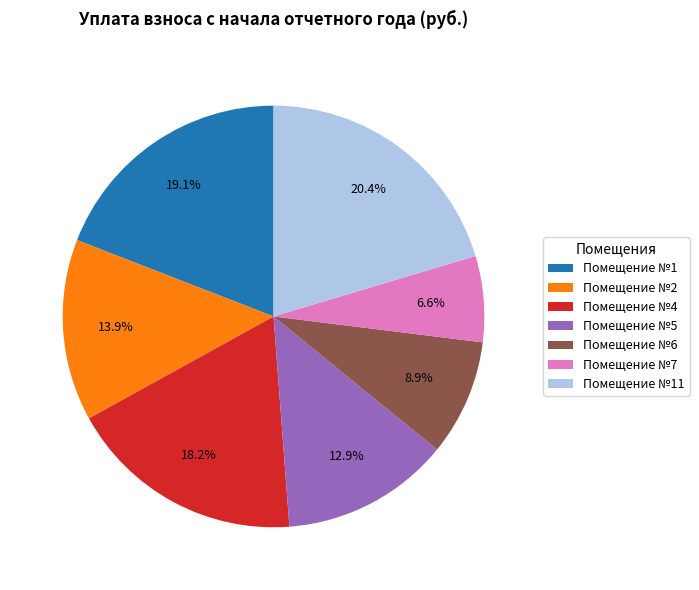

Rank the categories by value from lowest to highest.

Помещение №7, Помещение №6, Помещение №5, Помещение №2, Помещение №4, Помещение №1, Помещение №11